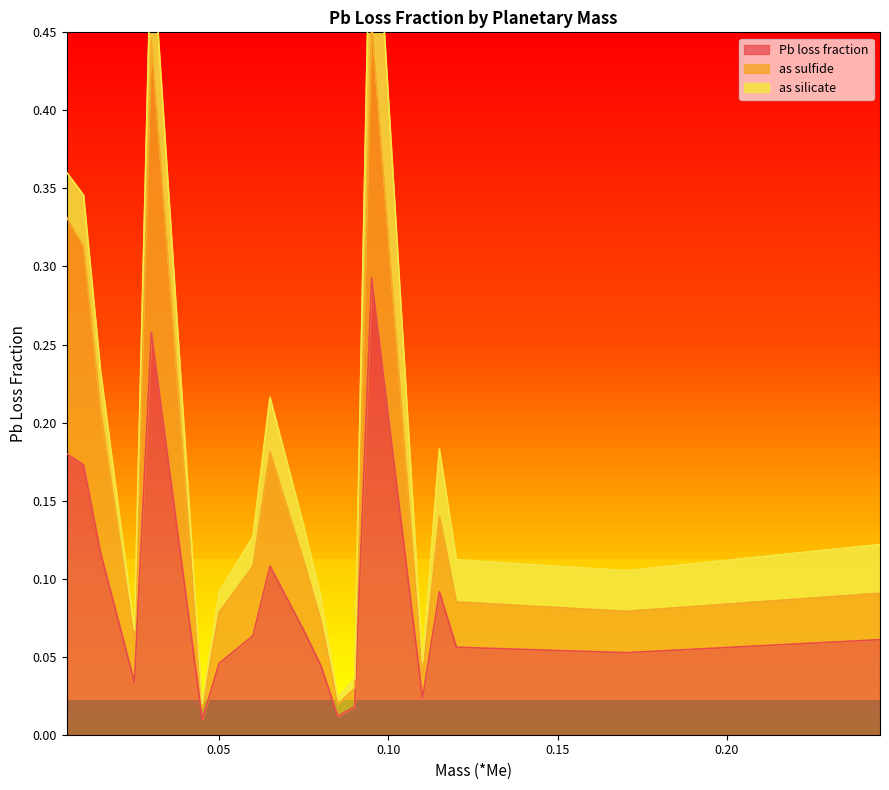

What is the sum of all Pb loss fraction values?

1.7